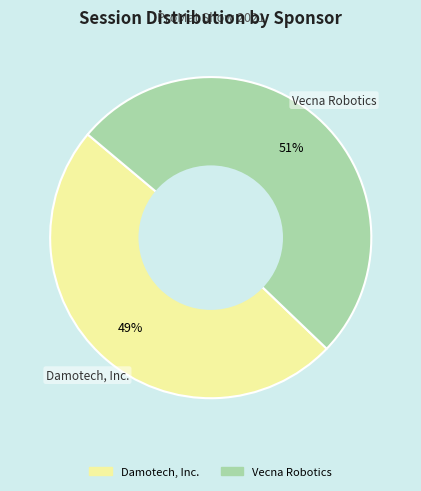

The Vecna Robotics slice represents 63% of the pie. True or false?

False